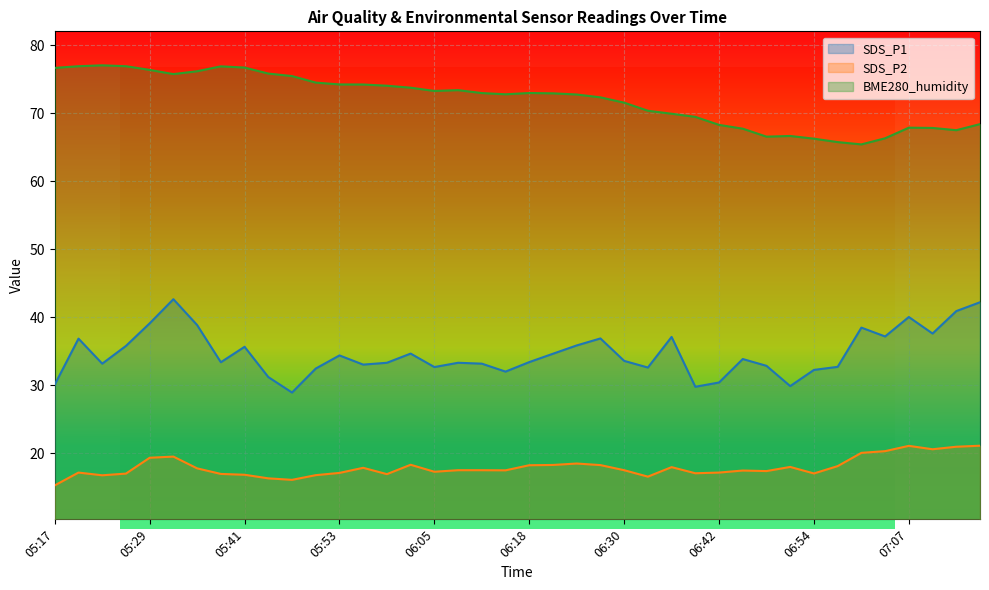

Rank the series at 06:30 from highest to lowest value.

BME280_humidity, SDS_P1, SDS_P2